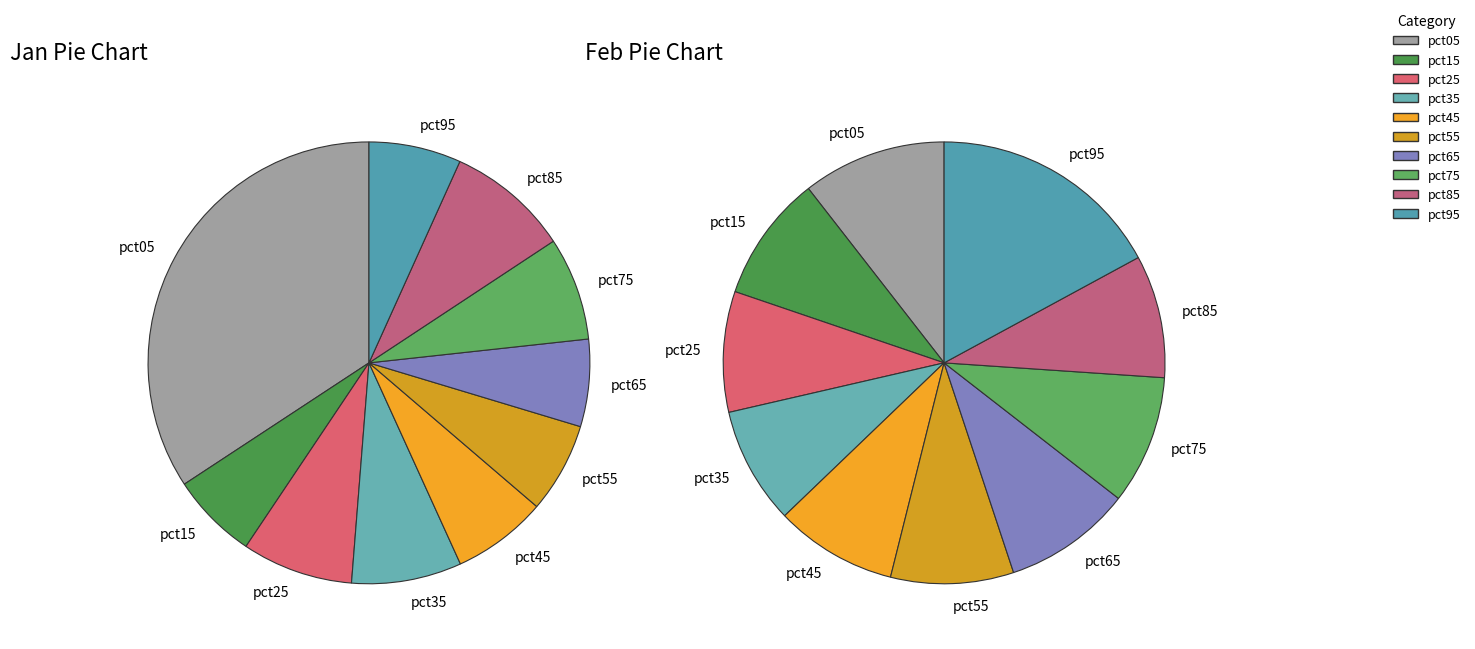

The pct15 slice represents 20% of the pie. True or false?

False